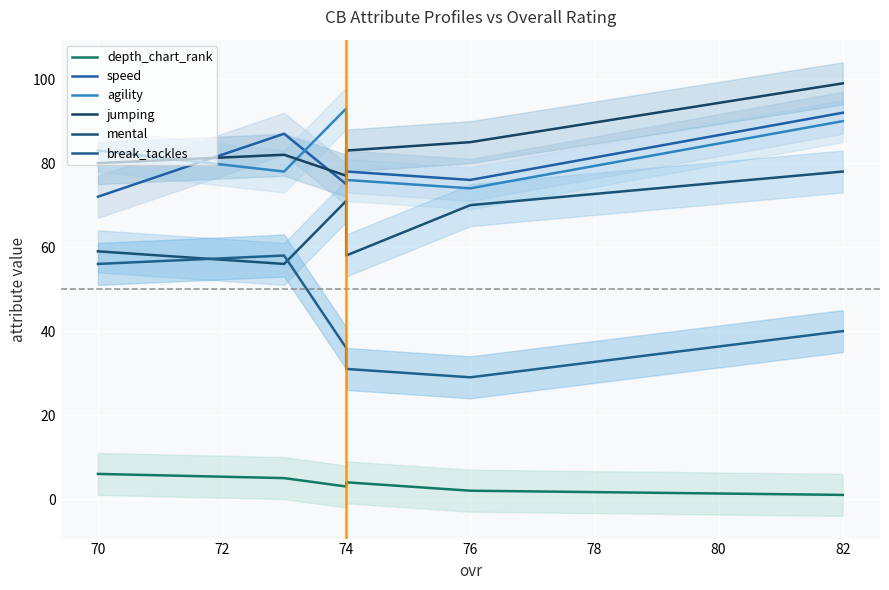

What is the maximum value shown in the chart?

99